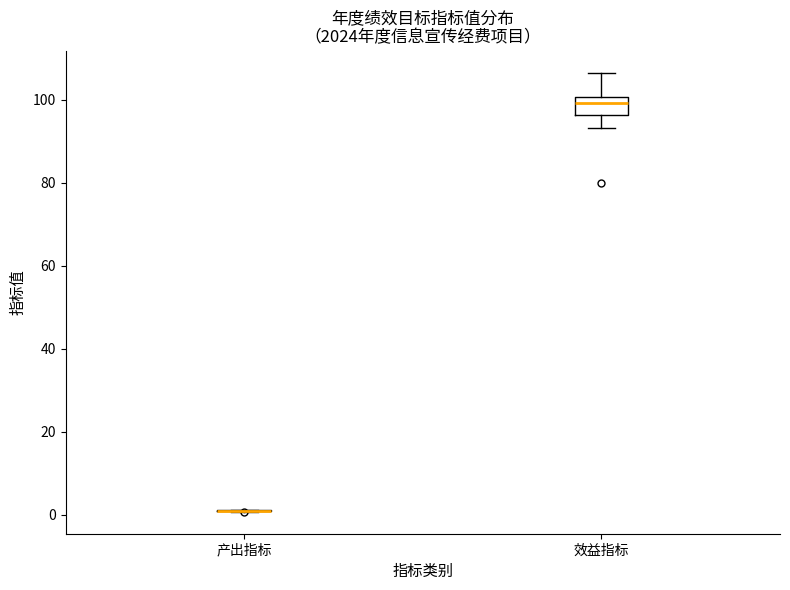

Reading left to right, read every box against the y-axis: the position of its median line, the range the box covers, and the ends of its whiskers. The values are not printed on the chart, so give them approximately, as read against the axis.

产出指标: box collapsed to a line at 0, whiskers 0 to 2
效益指标: median 100 (just below the box's upper edge), box 96 to 100, whiskers 94 to 106